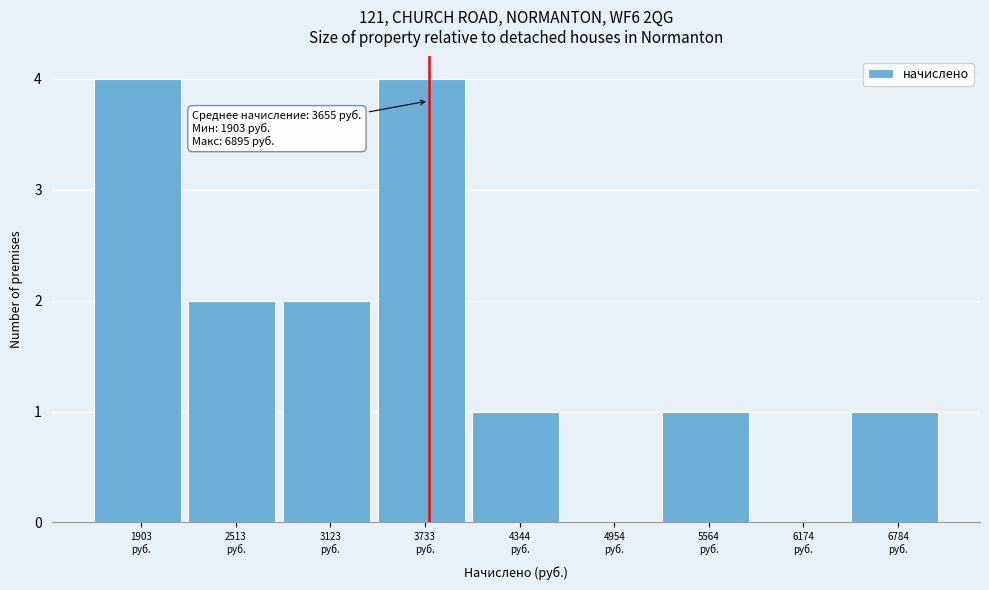

What is the sum of all values?

15